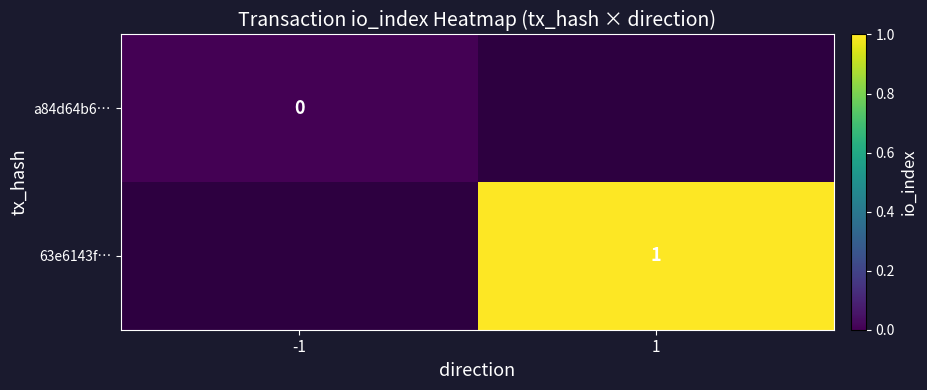

Is the value of 63e6143f… at 1 greater than the value of a84d64b6… at -1?

Yes